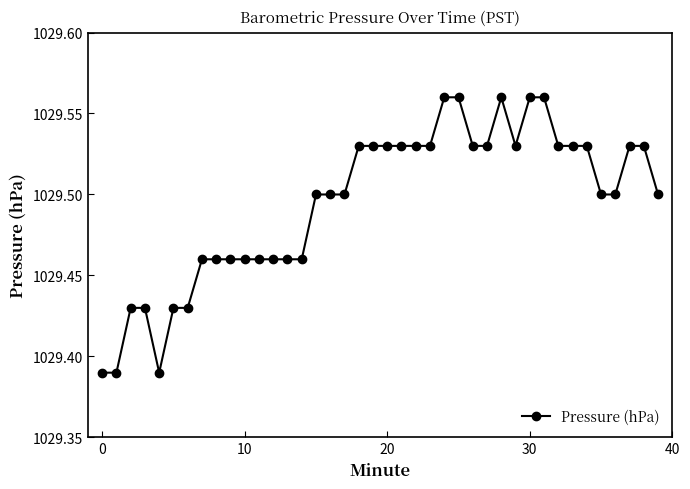

What is the sum of all values?

41179.8